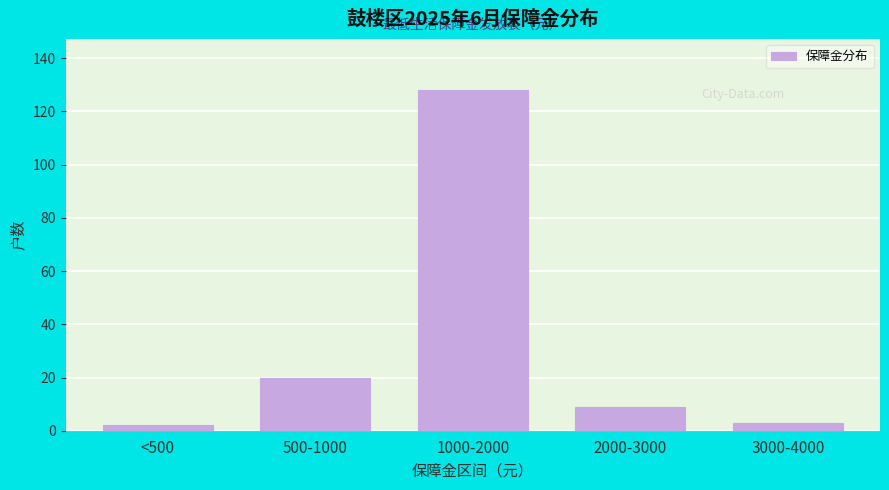

Reading left to right, extract all data points from this chart.

2	20	128	9	3